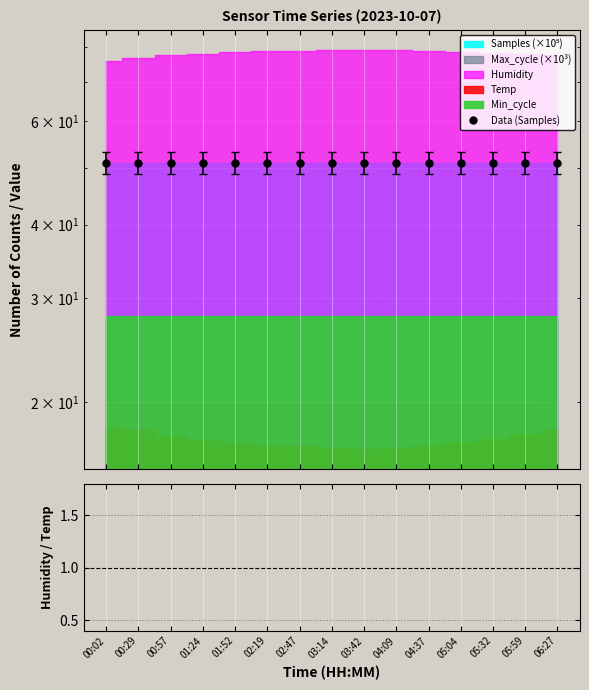

What position from the left is 01:52?

5